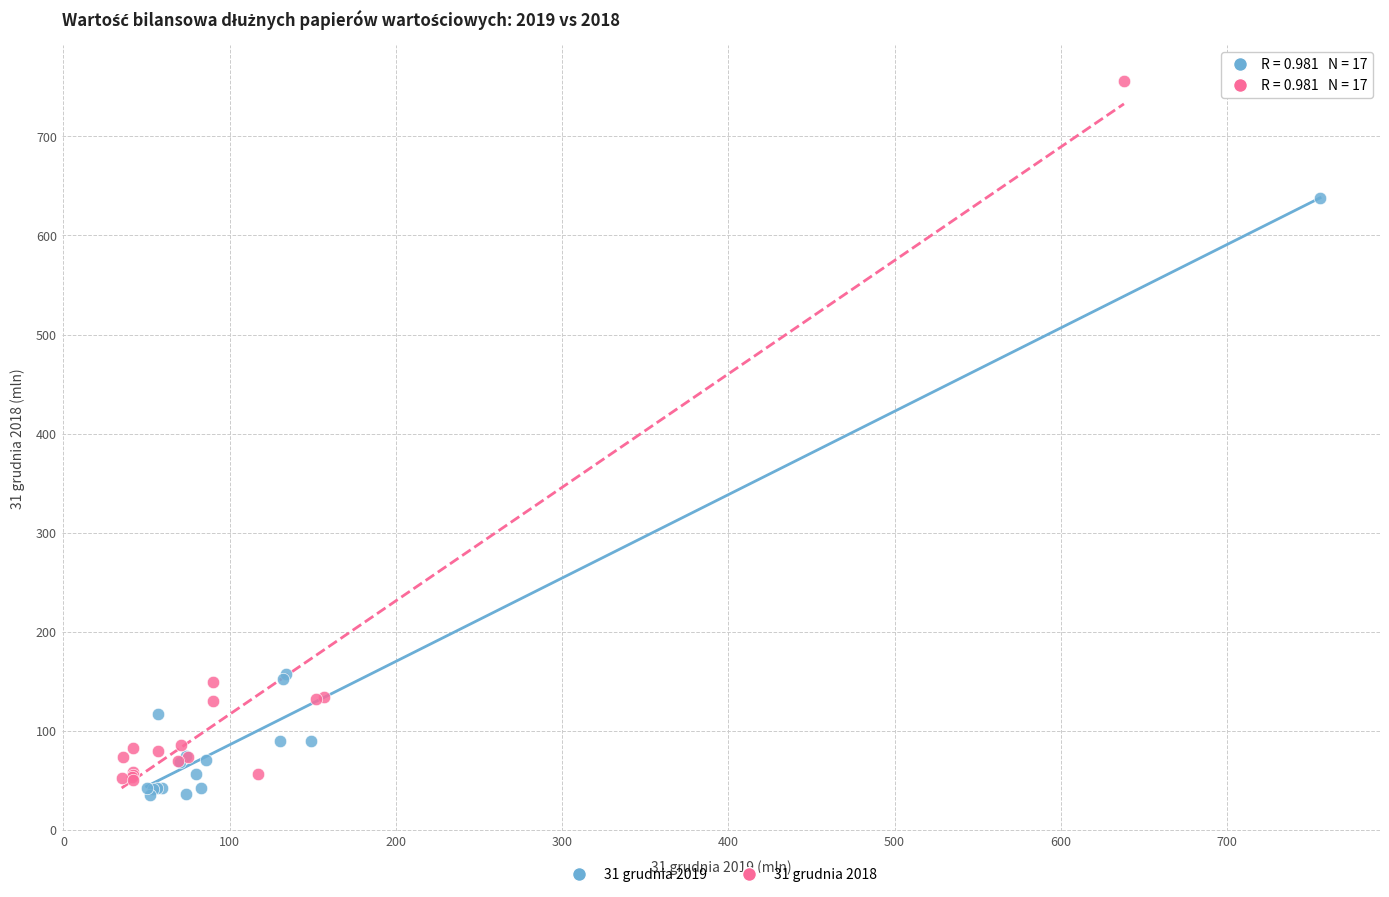

Which series reaches the maximum Y coordinate?

31 grudnia 2018